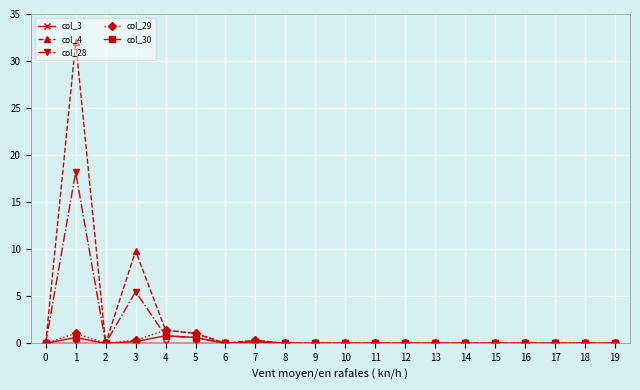

What is the maximum value shown in the chart?

32.0